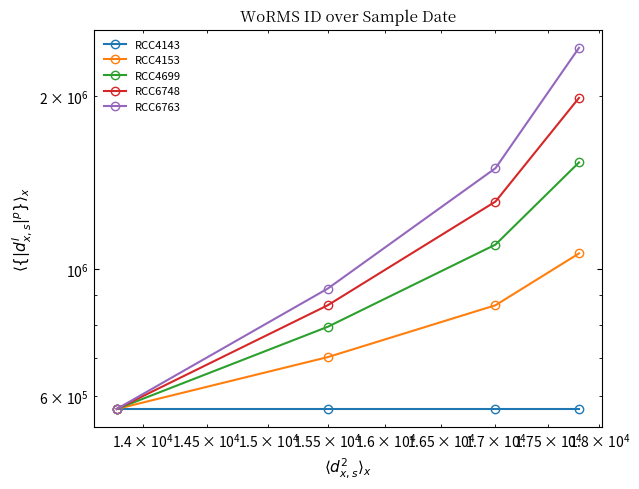

At how many categories does at least one series exceed 1515832?

1